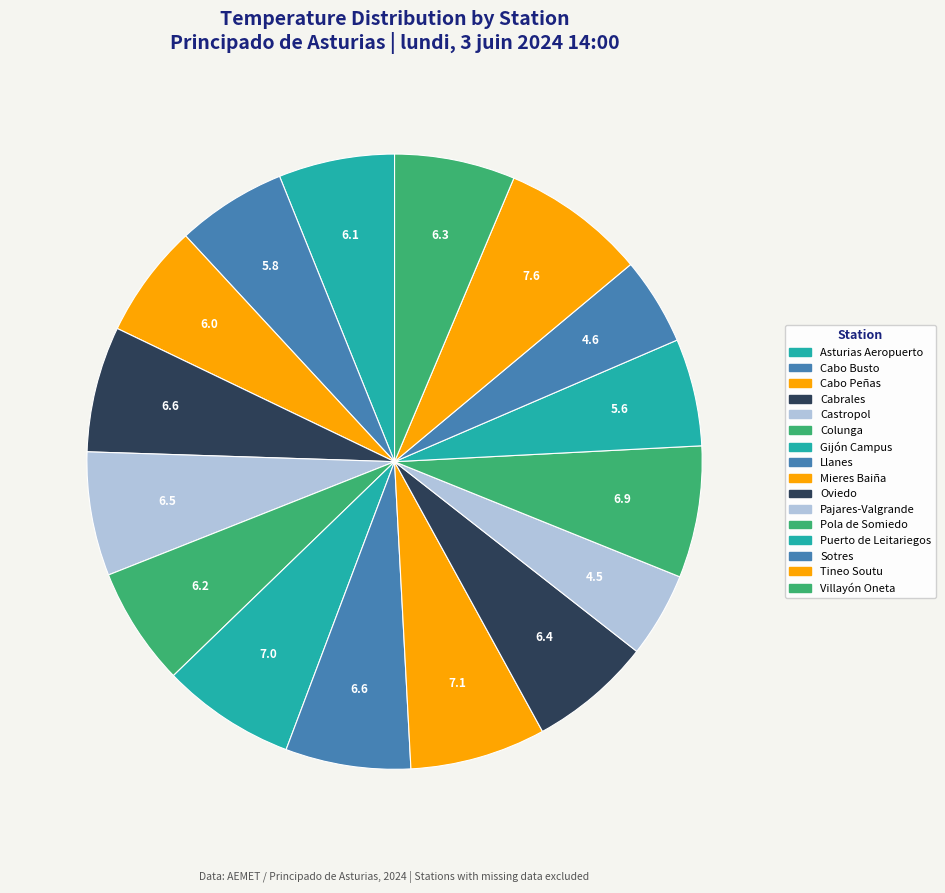

Is it true that Pajares-Valgrande is 4% of the pie?

True